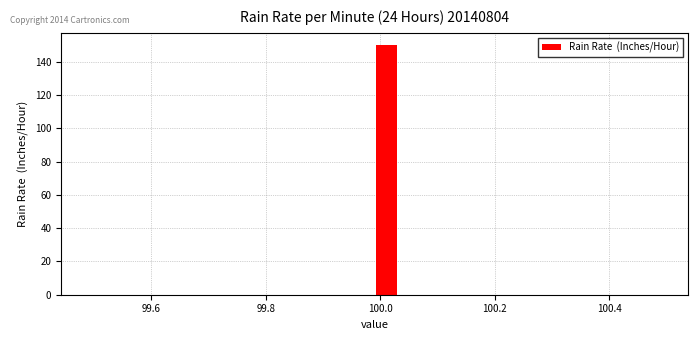

Read against the x-axis, roughly where is the centre of the tallest bar?

100.02